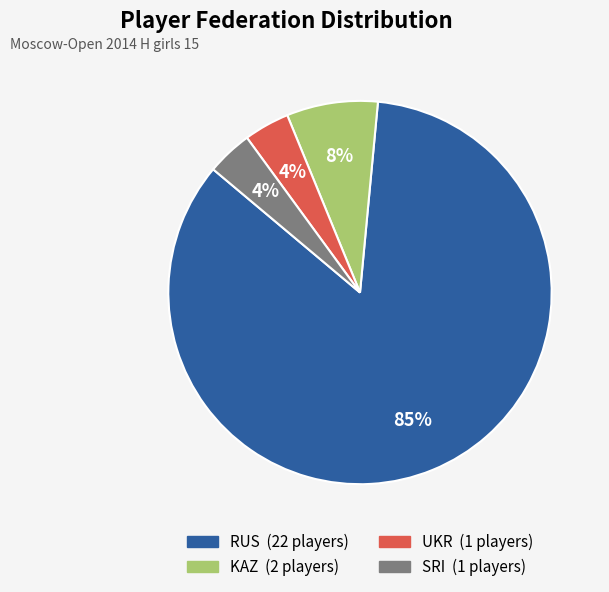

Do UKR and SRI together represent more than half of the pie?

No